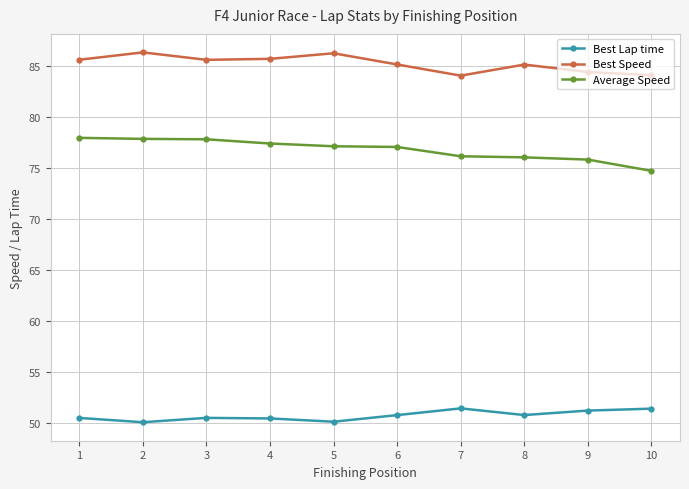

How many lines are shown in the chart?

3